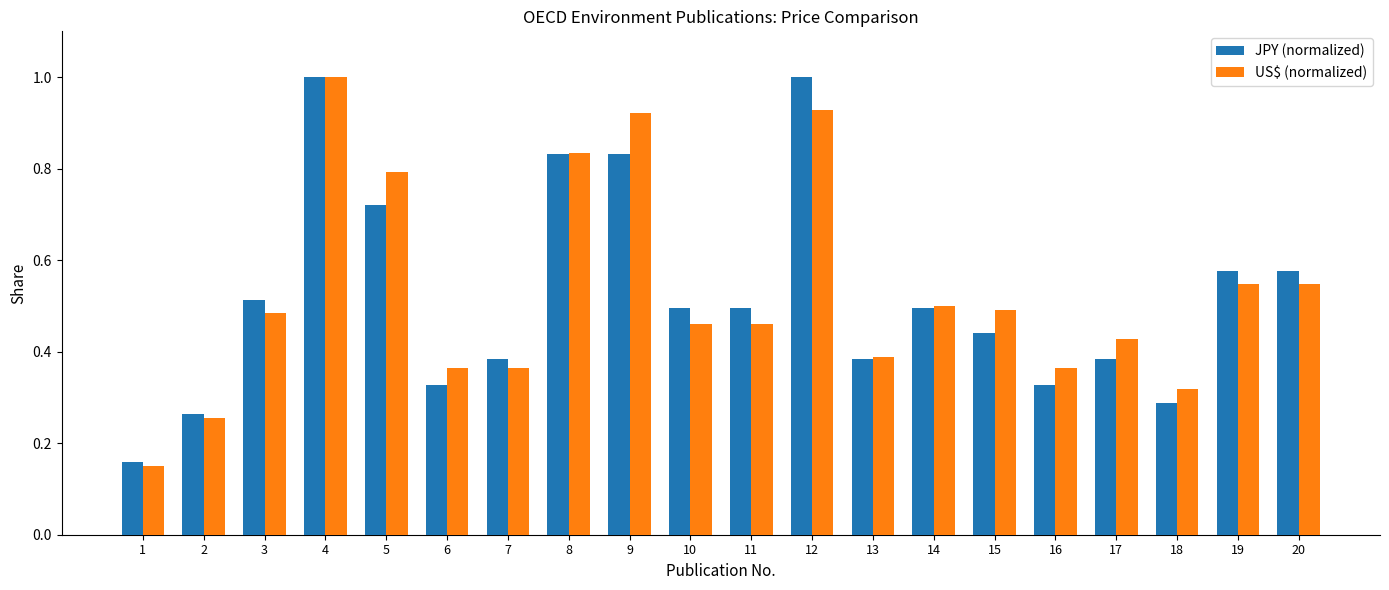

At how many categories does at least one series exceed 0?

20